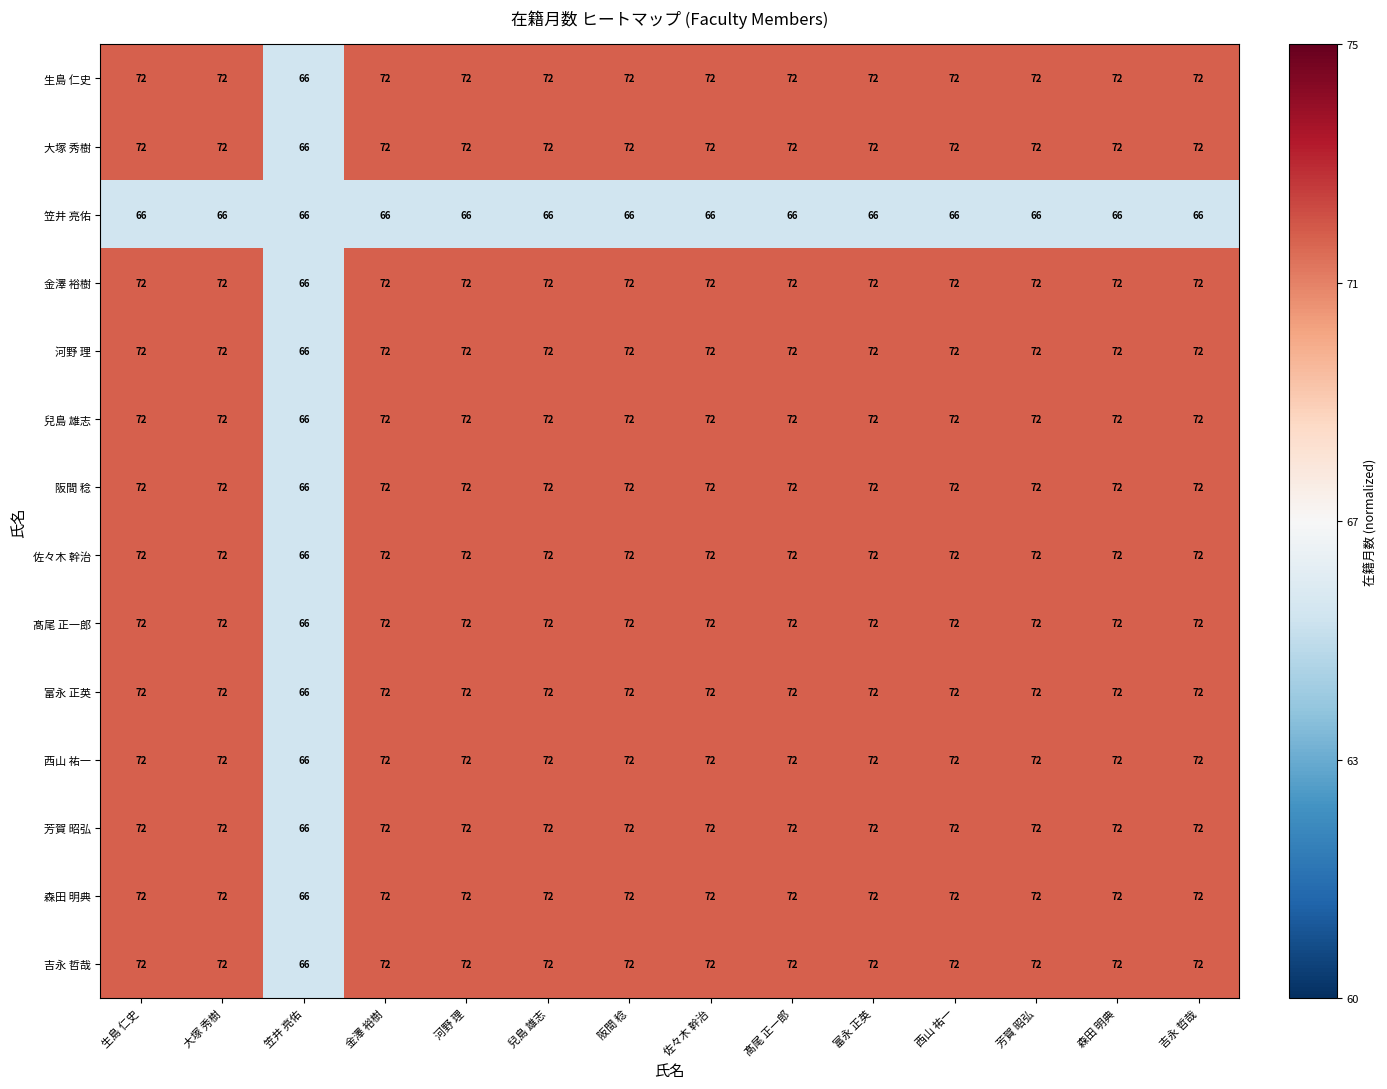

At how many categories does at least one series exceed 70?

13